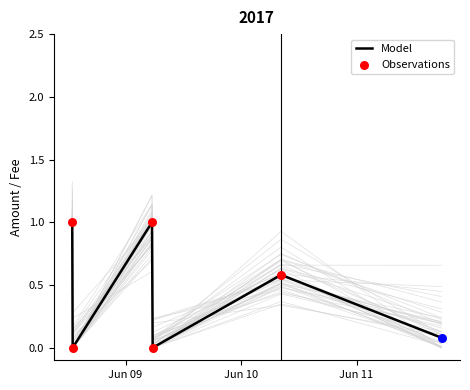

Between Jun 09 and Jun 11, which is larger?

Jun 09